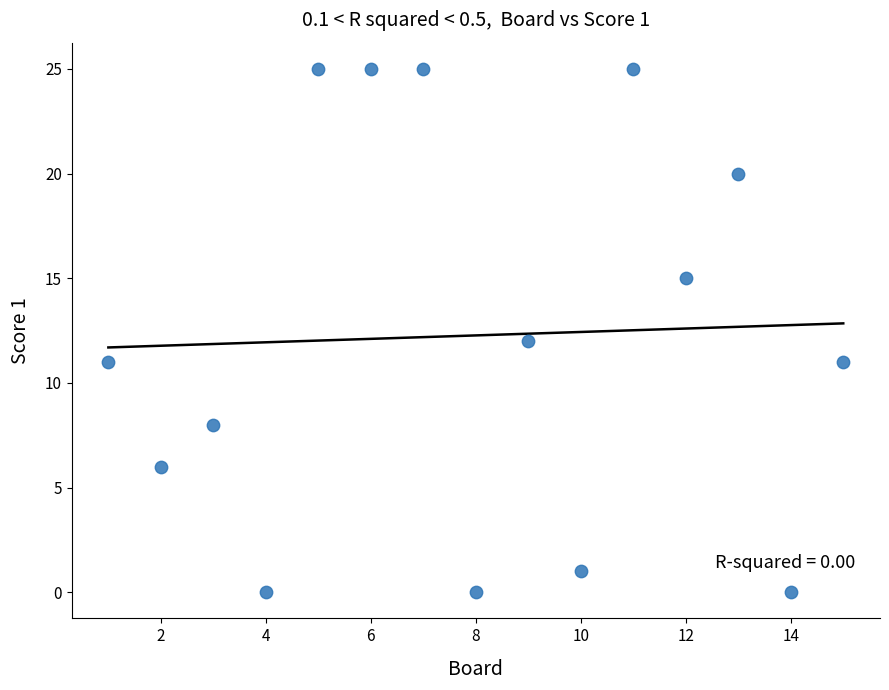

What is the range of X values (max minus min)?

14